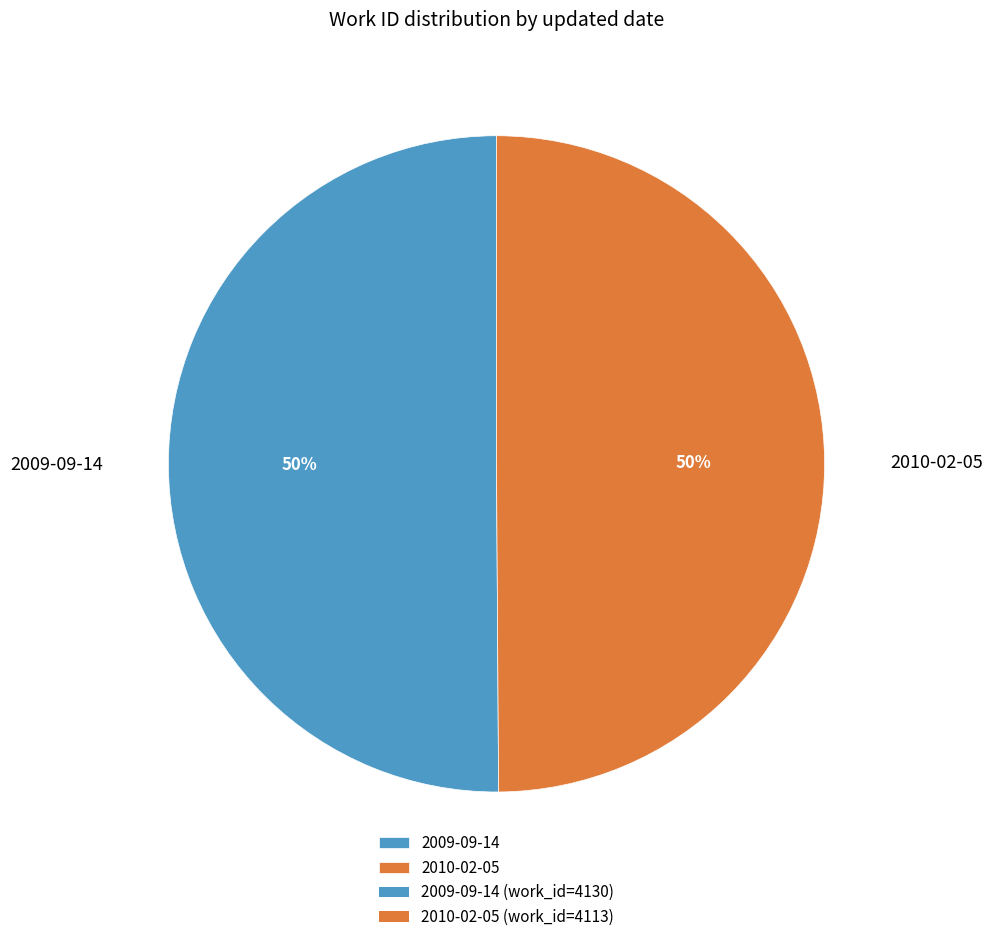

Do 2010-02-05 and 2009-09-14 together represent more than half of the pie?

Yes